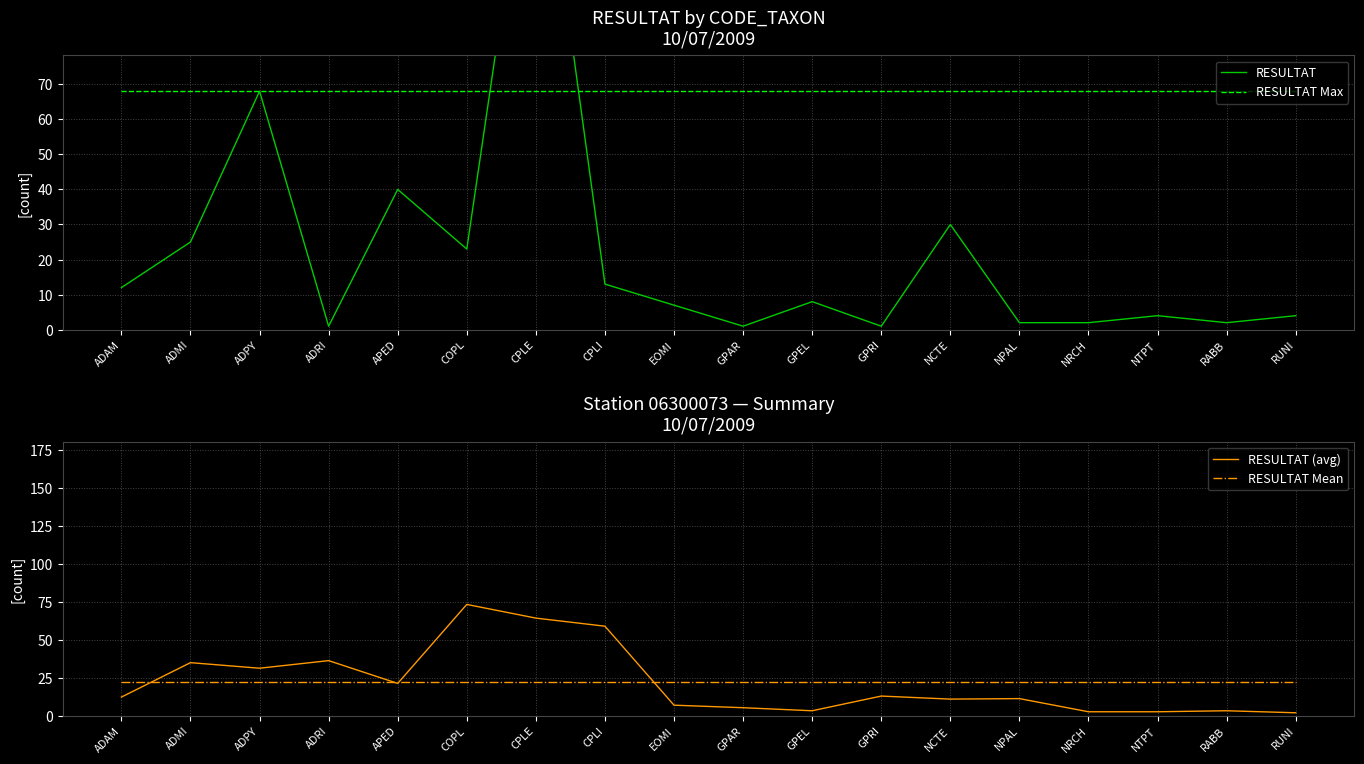

What is the total value across all series at CPLE?

311.6